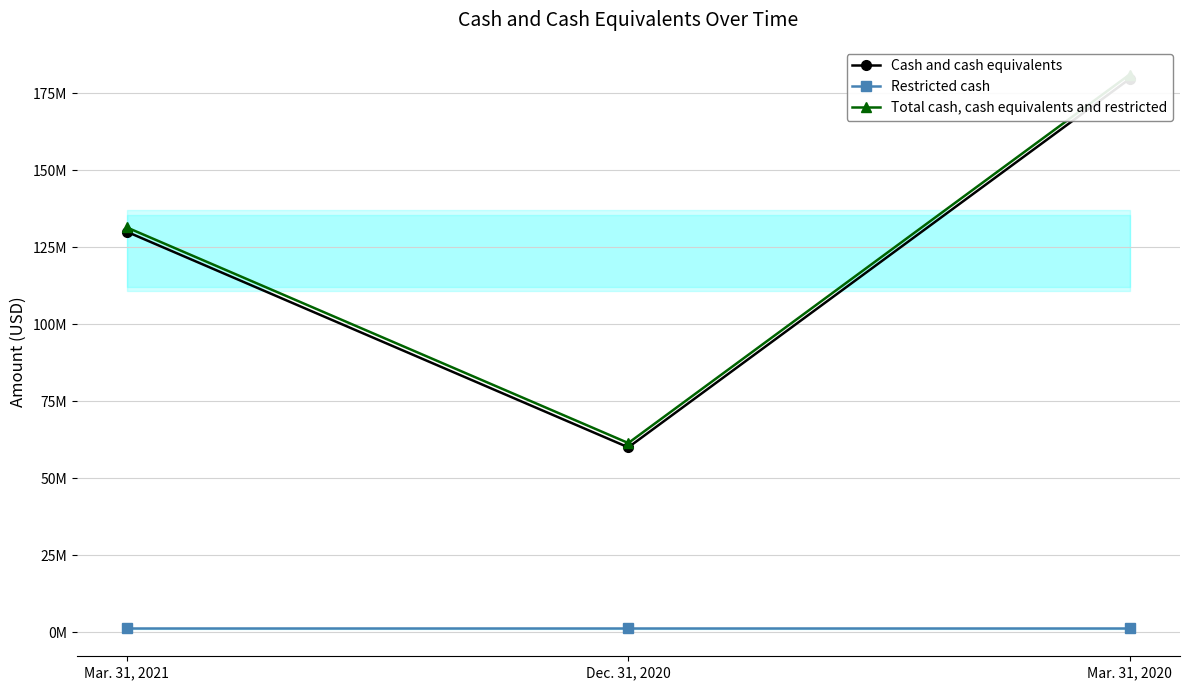

Reading left to right, what are all the values shown in this chart?

Cash and cash equivalents: Mar. 31, 2021=129979888	Dec. 31, 2020=60045933	Mar. 31, 2020=179593032
Restricted cash: Mar. 31, 2021=1400000	Dec. 31, 2020=1400000	Mar. 31, 2020=1400000
Total cash, cash equivalents and restricted: Mar. 31, 2021=131379888	Dec. 31, 2020=61445933	Mar. 31, 2020=180993032